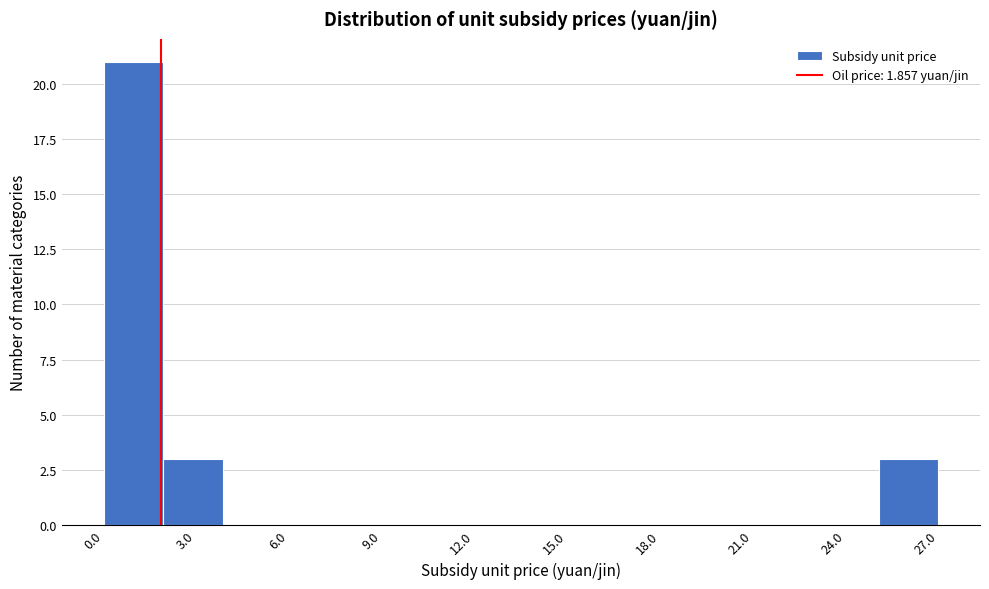

Read against the x-axis, roughly where is the centre of the tallest bar?

1.0